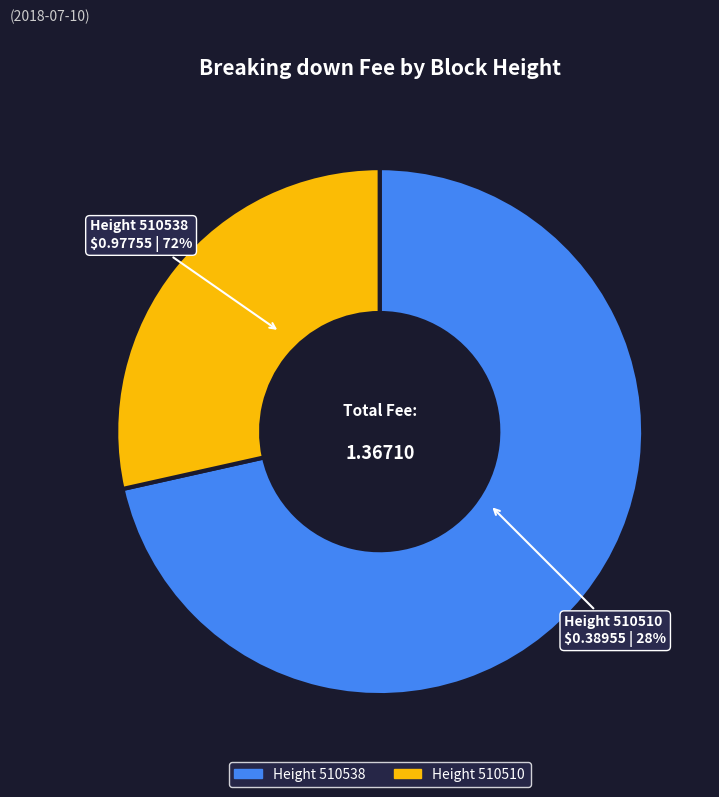

What is the largest slice in the pie chart?

510538